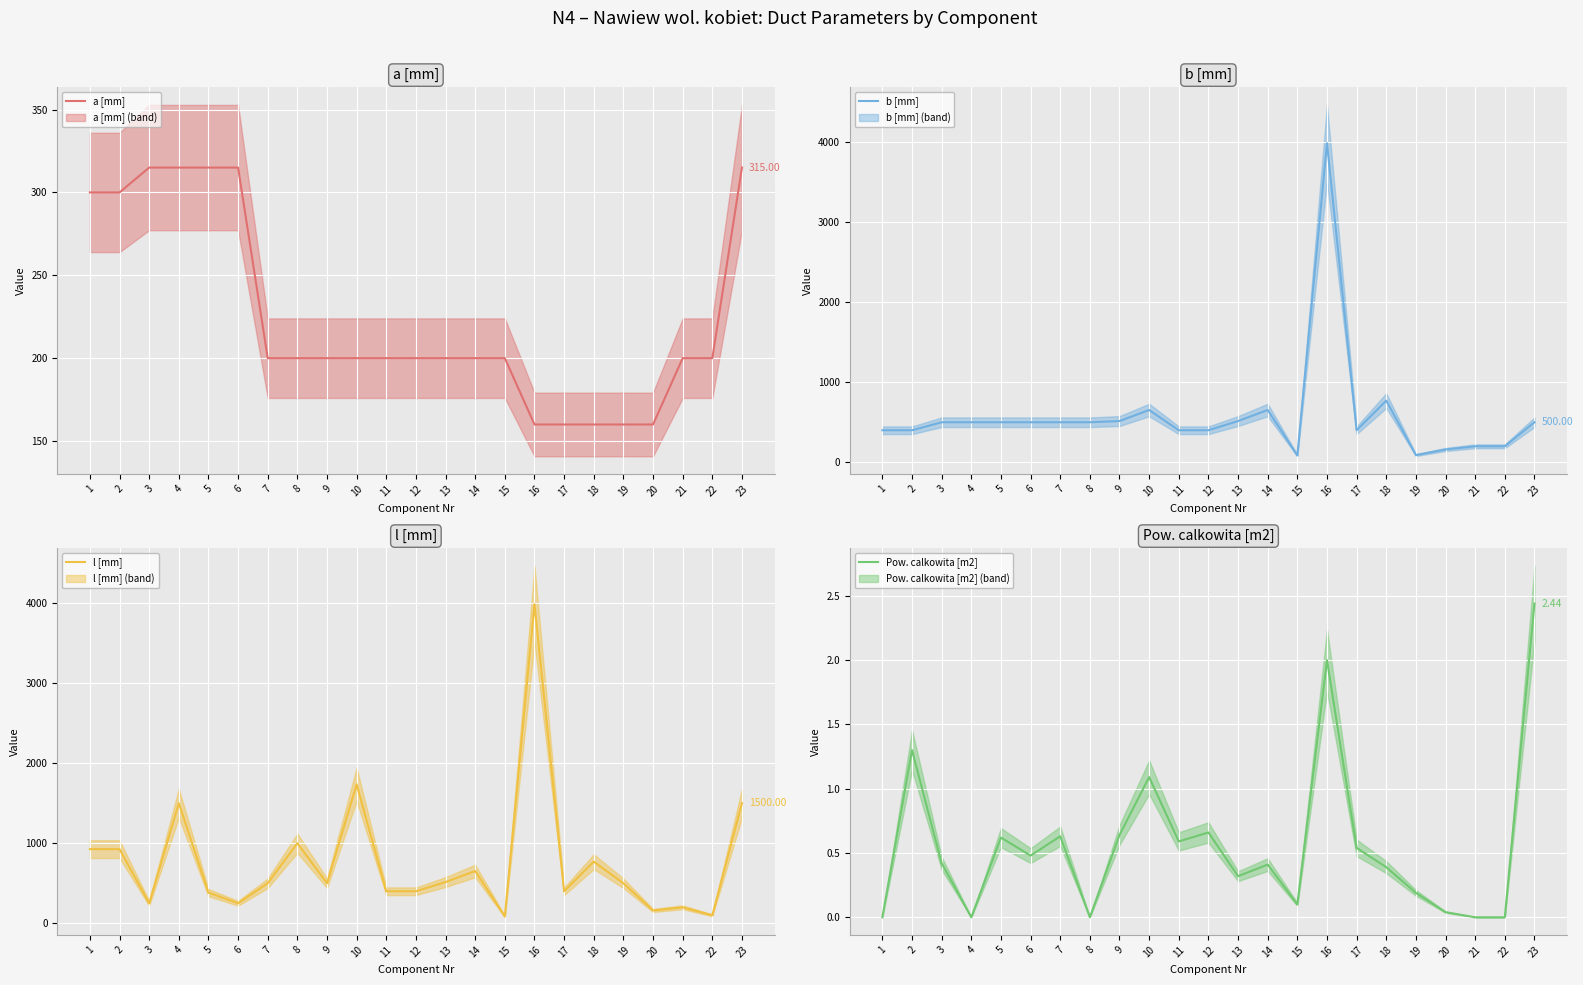

Reading left to right, transcribe all the data shown in this chart.

a [mm]: 300.0	300.0	315.0	315.0	315.0	315.0	200.0	200.0	200.0	200.0	200.0	200.0	200.0	200.0	200.0	160.0	160.0	160.0	160.0	160.0	200.0	200.0	315.0
b [mm]: 400.0	400.0	500.0	500.0	500.0	500.0	500.0	500.0	515.0	653.0	400.0	400.0	515.0	653.0	85.0	3985.0	400.0	770.0	90.0	160.0	200.0	200.0	500.0
l [mm]: 926.0	926.0	250.0	1500.0	383.0	250.0	500.0	1000.0	500.0	1735.0	400.0	400.0	515.0	653.0	85.0	3985.0	400.0	770.0	500.0	160.0	200.0	100.0	1500.0
Pow. calkowita [m2]: 0.0	1.3	0.4	0.0	0.6	0.5	0.6	0.0	0.6	1.1	0.6	0.7	0.3	0.4	0.1	2.0	0.5	0.4	0.2	0.0	0.0	0.0	2.4